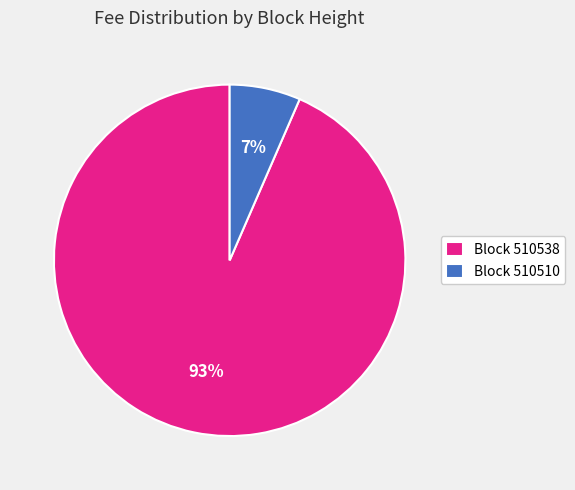

How many slices are in this pie chart?

2